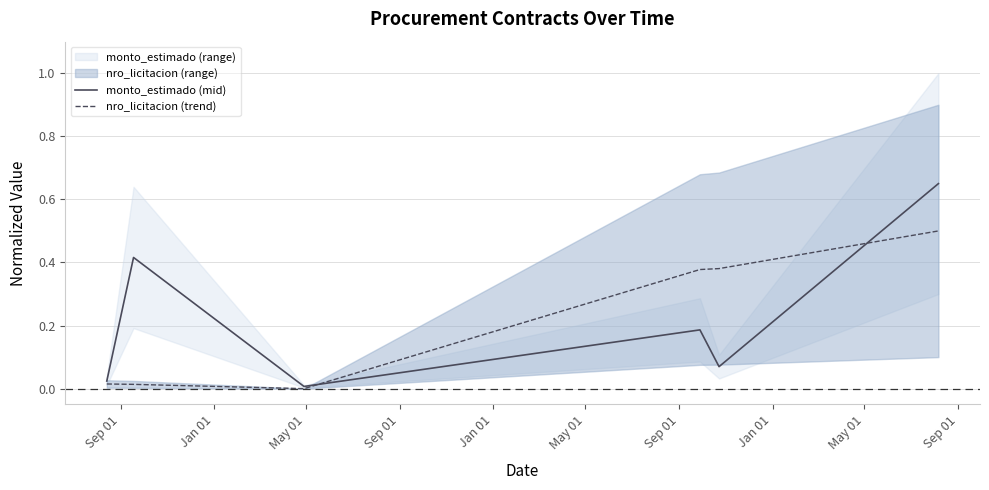

At which category does the chart reach its minimum across all series?

May 01